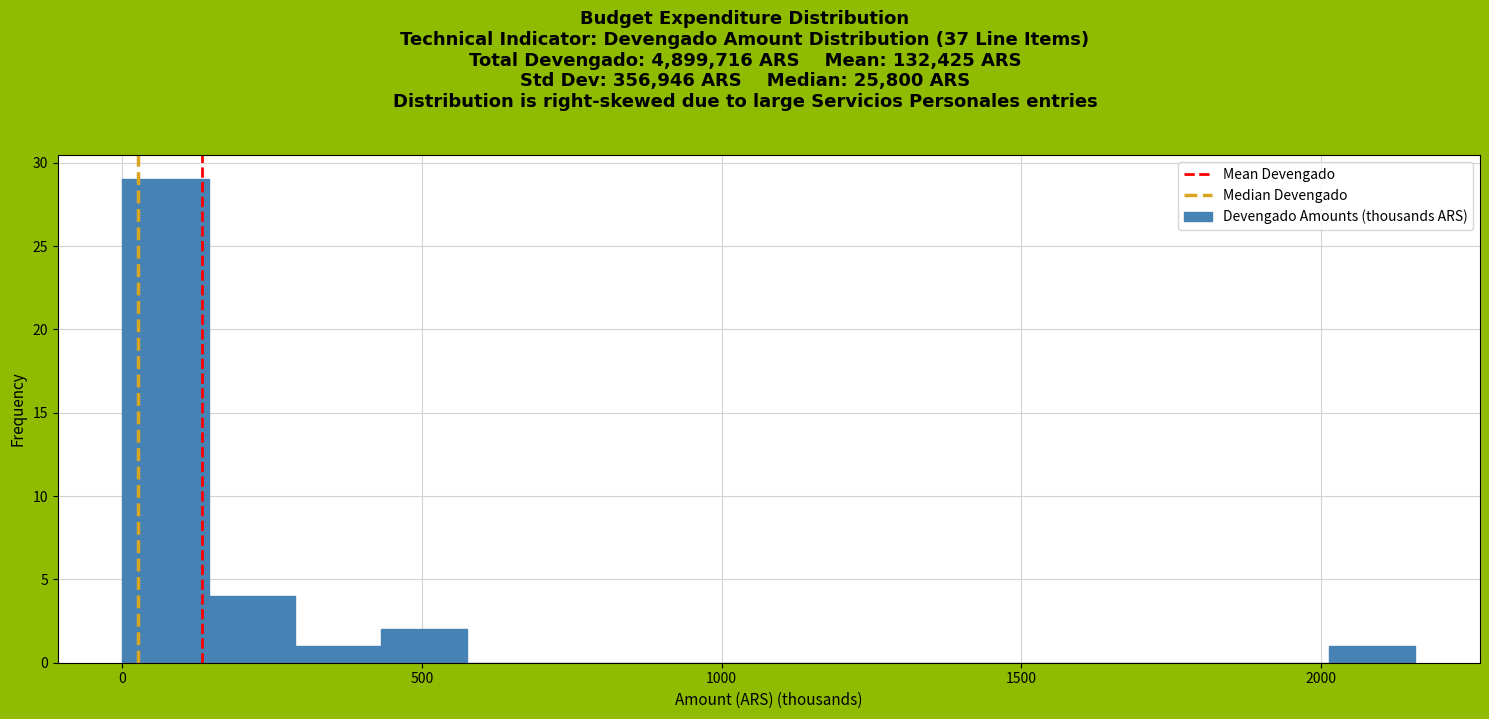

Read against the x-axis, roughly where is the centre of the tallest bar?

50